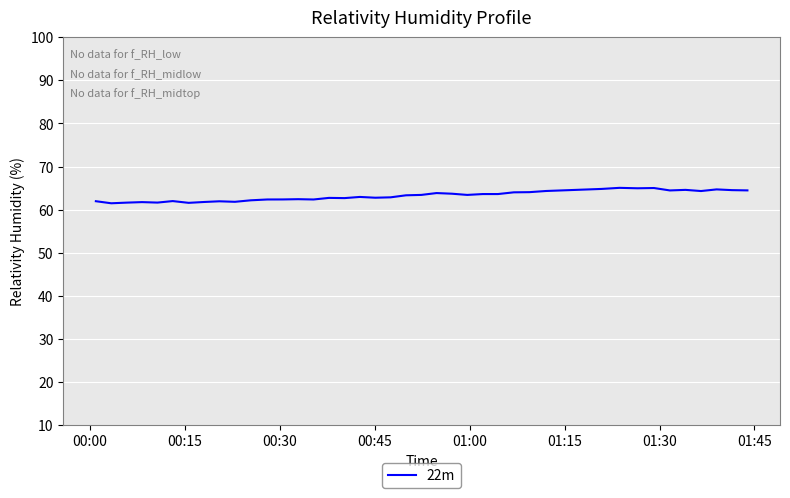

What is the difference between the maximum and minimum values?

3.6